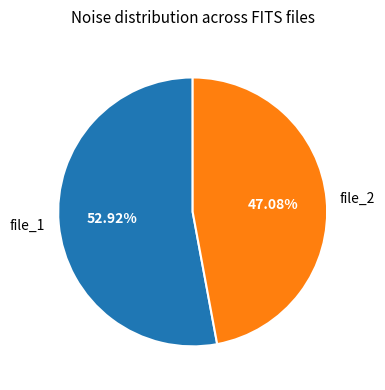

Is the sum of file_1 and file_2 greater than half?

Yes